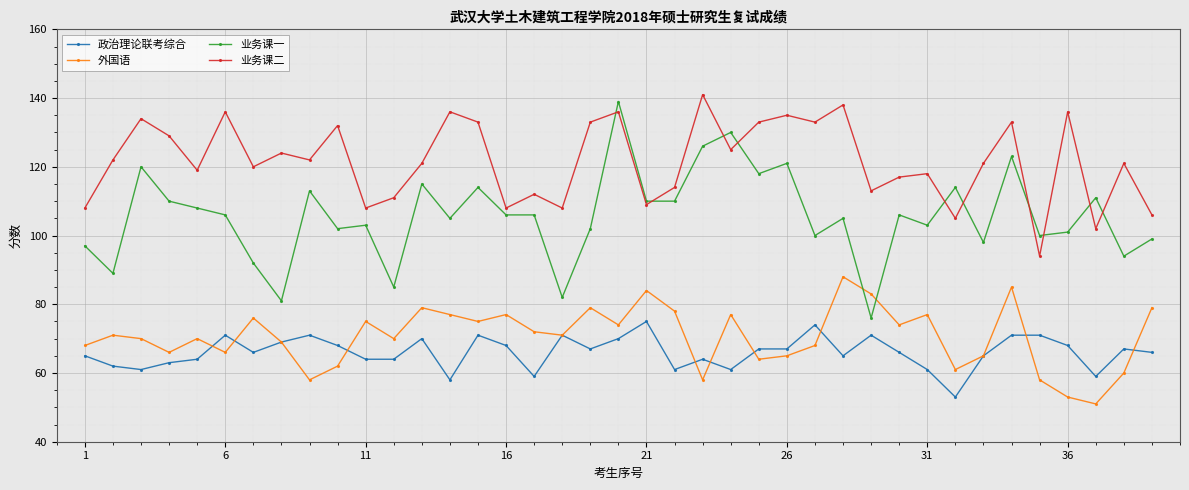

True or false: 业务课二 and 外国语 cross at least once.

False